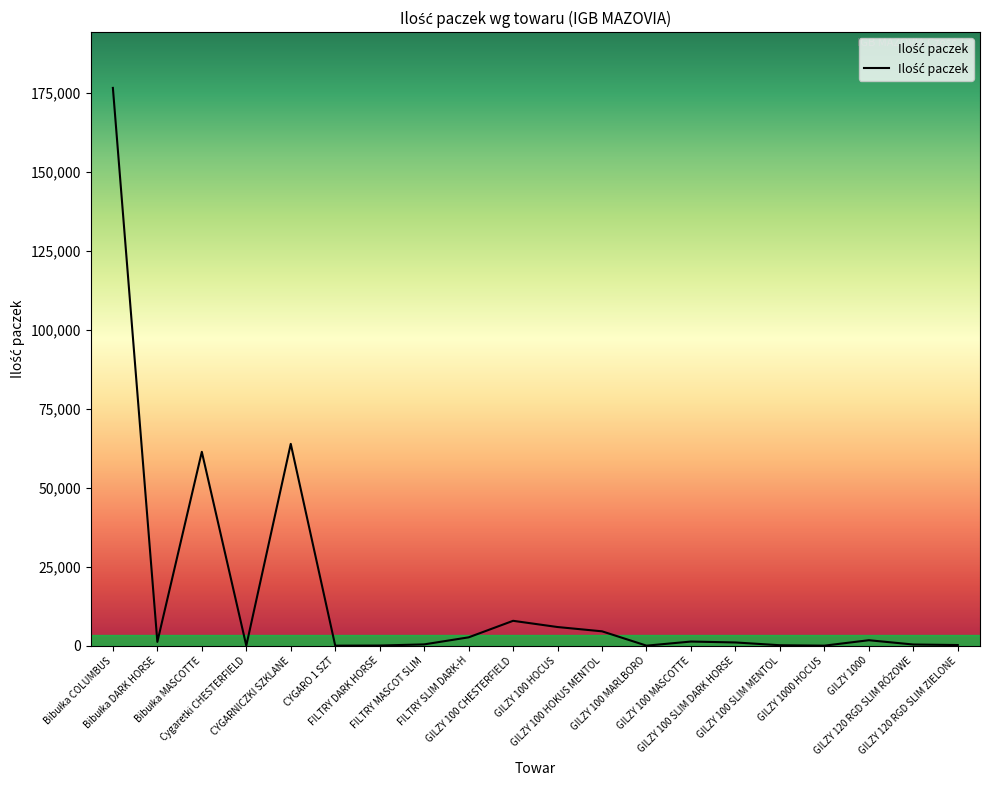

What is the greatest value displayed?

176568